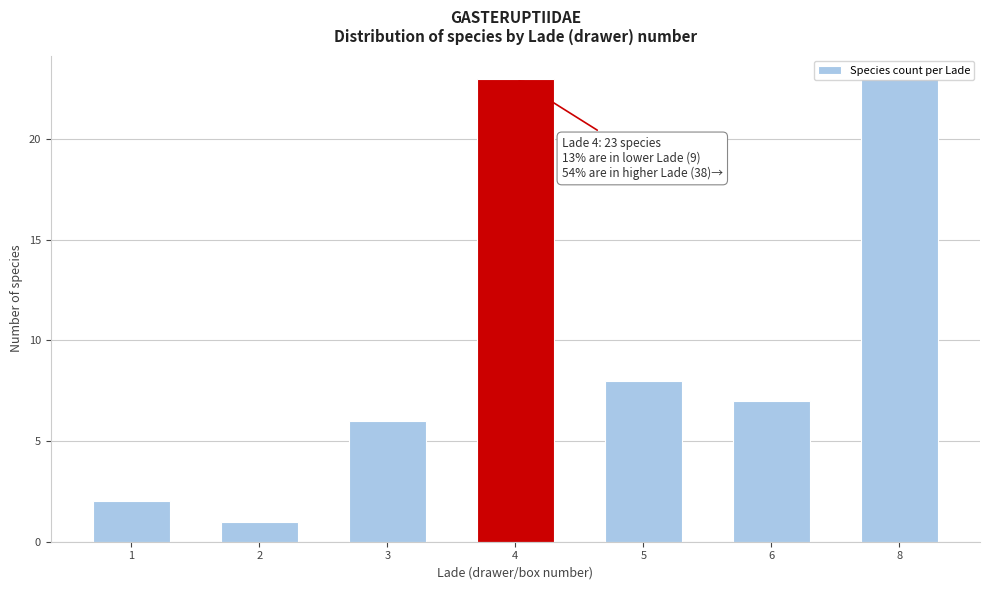

The chart shows a value of 7 at 6. True or false?

True